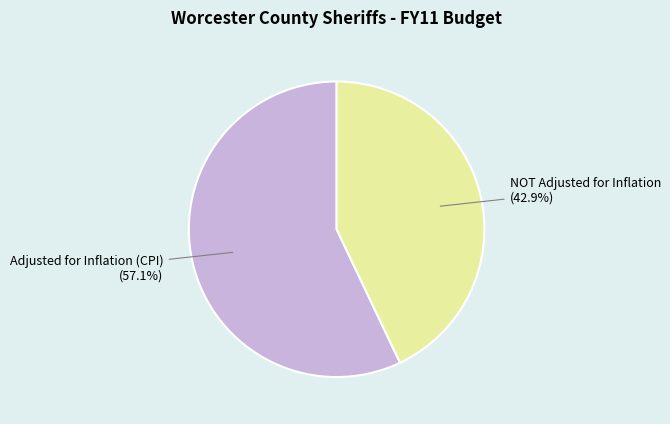

Rank the categories by value from highest to lowest.

Adjusted for Inflation (CPI), NOT Adjusted for Inflation